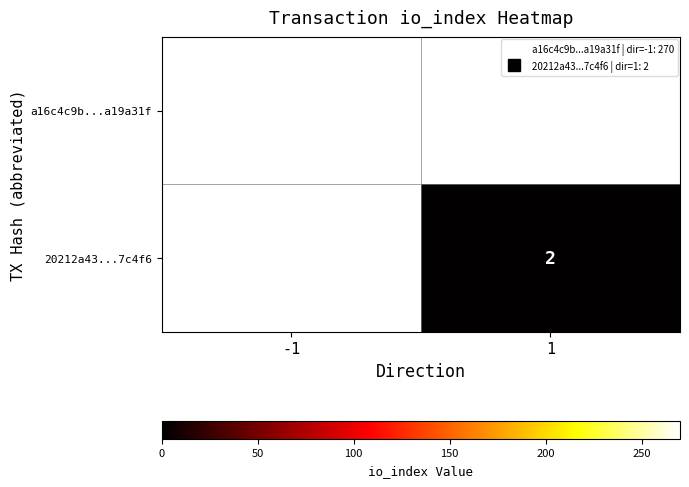

At how many categories does at least one series exceed 155?

1